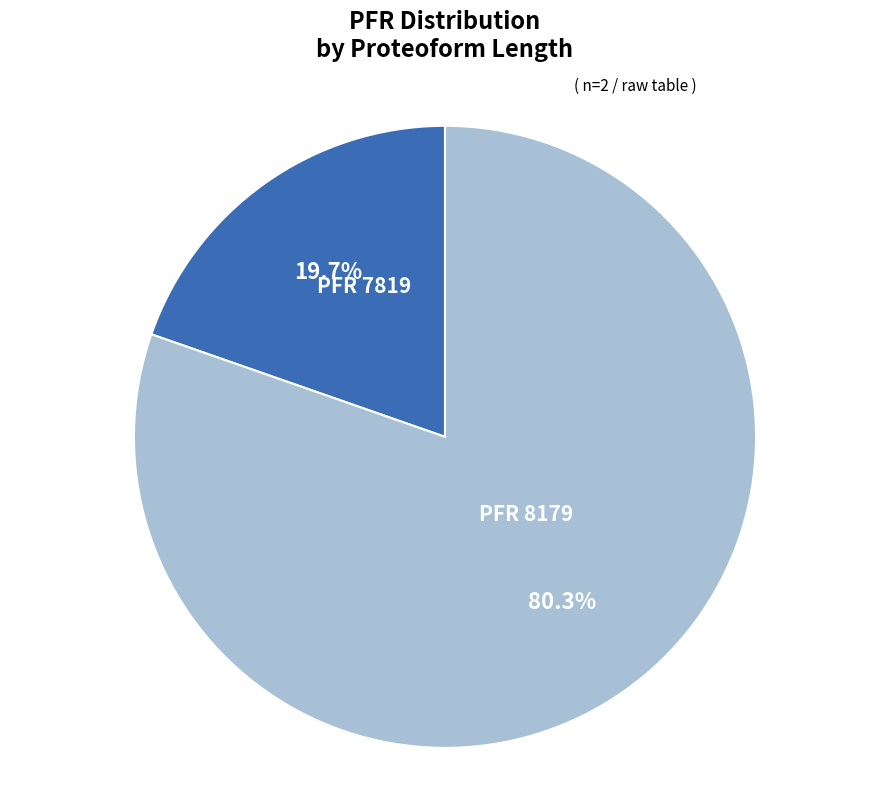

Is there any slice that represents more than half of the pie?

Yes